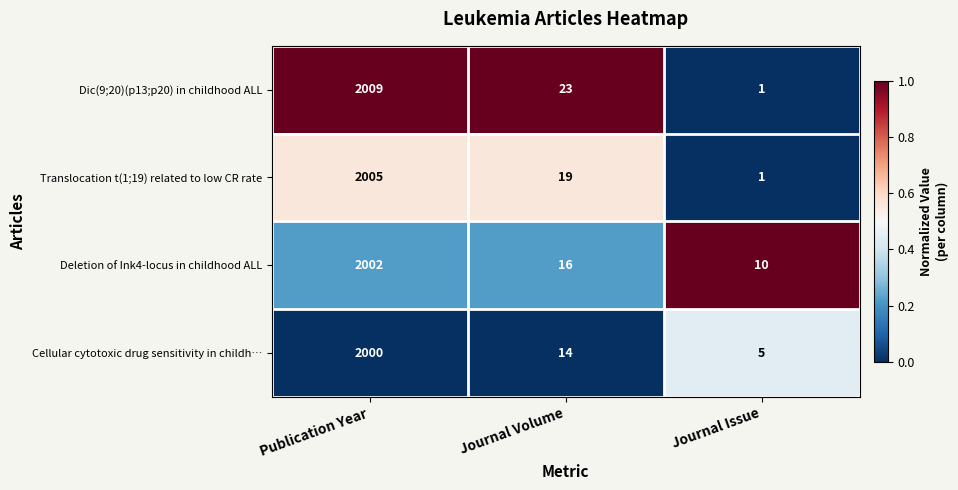

At Journal Volume, list the series in order from largest to smallest.

Dic(9;20)(p13;p20) in childhood ALL, Translocation t(1;19) related to low CR rate, Deletion of Ink4-locus in childhood ALL, Cellular cytotoxic drug sensitivity in childh…